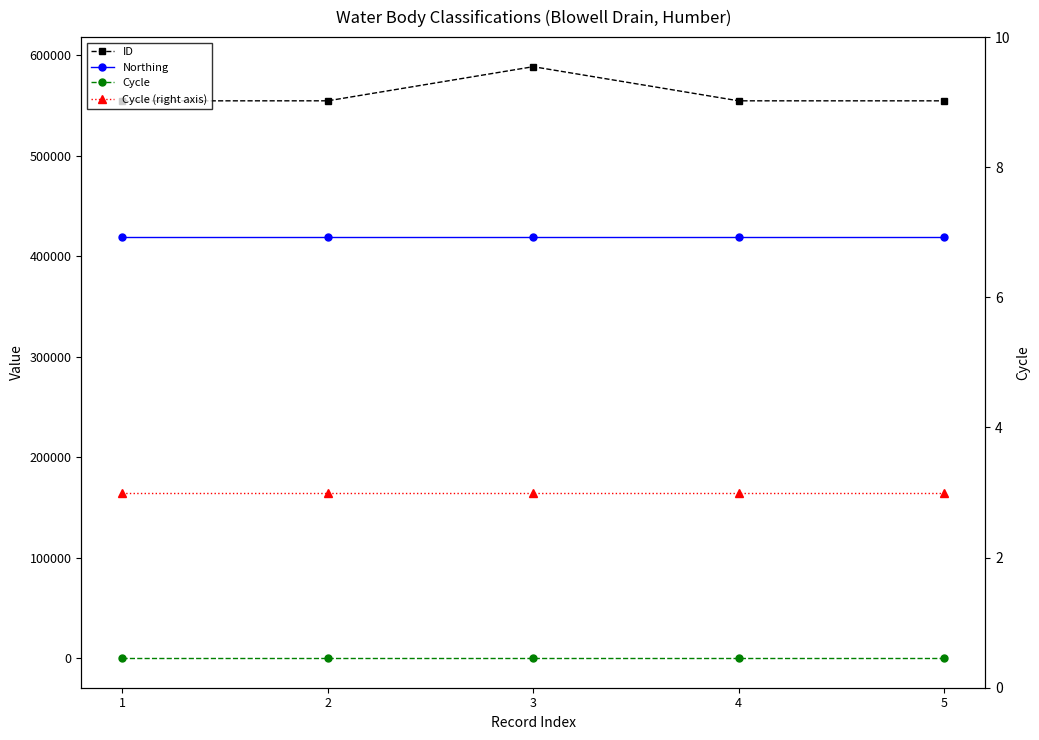

True or false: Cycle and ID cross at least once.

False